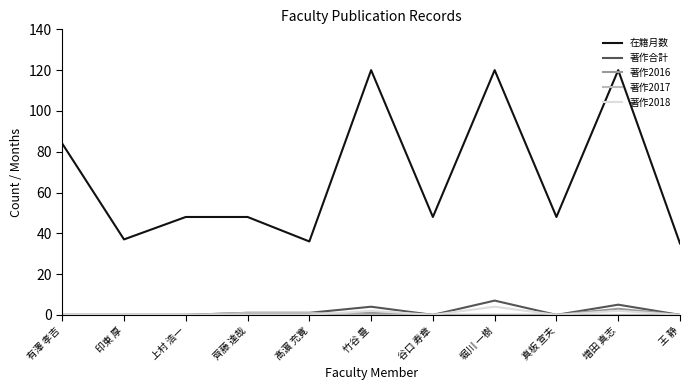

True or false: 著作2016 and 在籍月数 intersect in this chart.

False